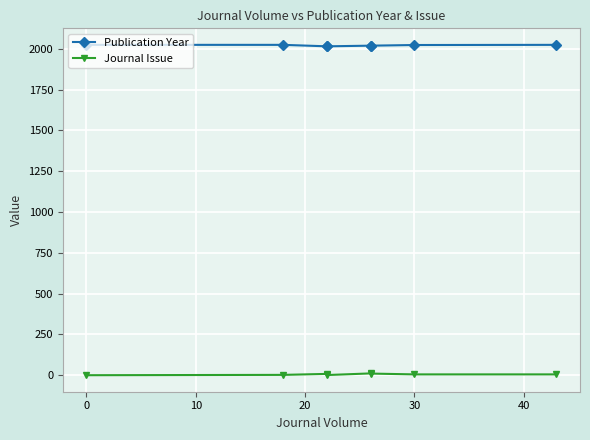

The Publication Year series shows 2972 at 40. True or false?

False